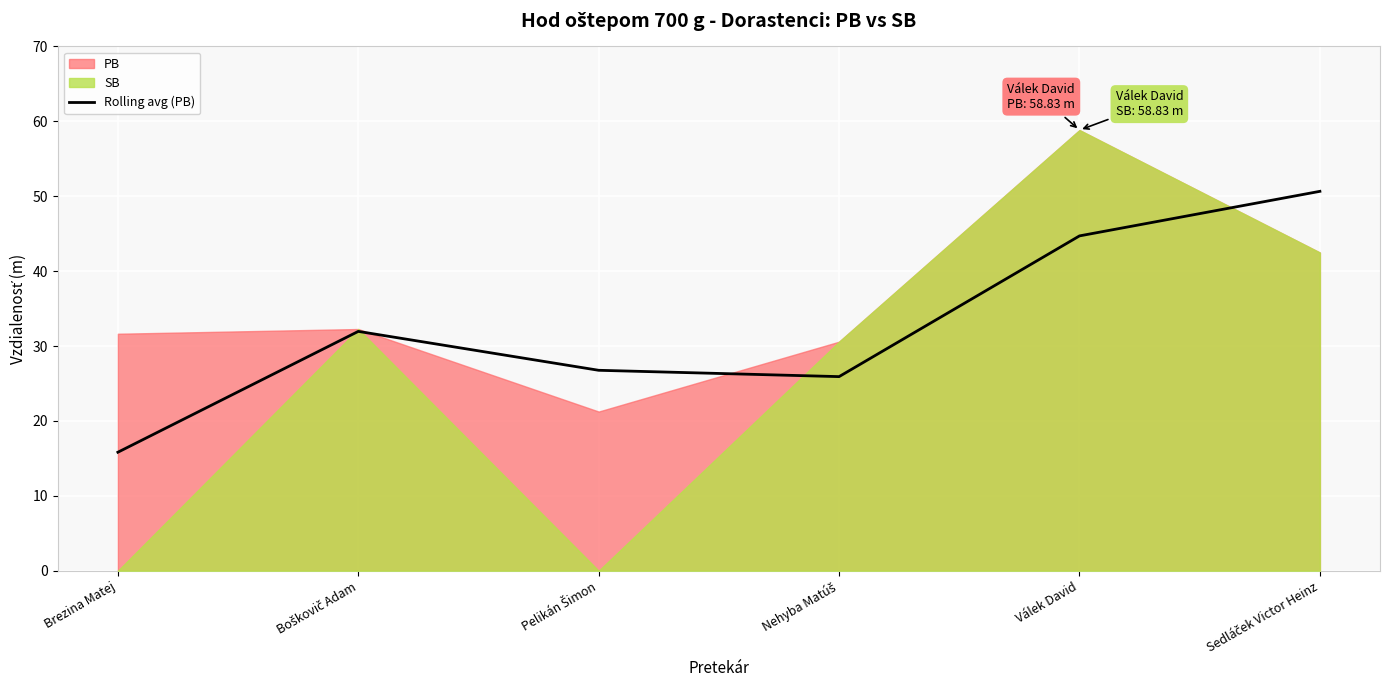

Where is the data nearest to the value 33?

Boškovič Adam